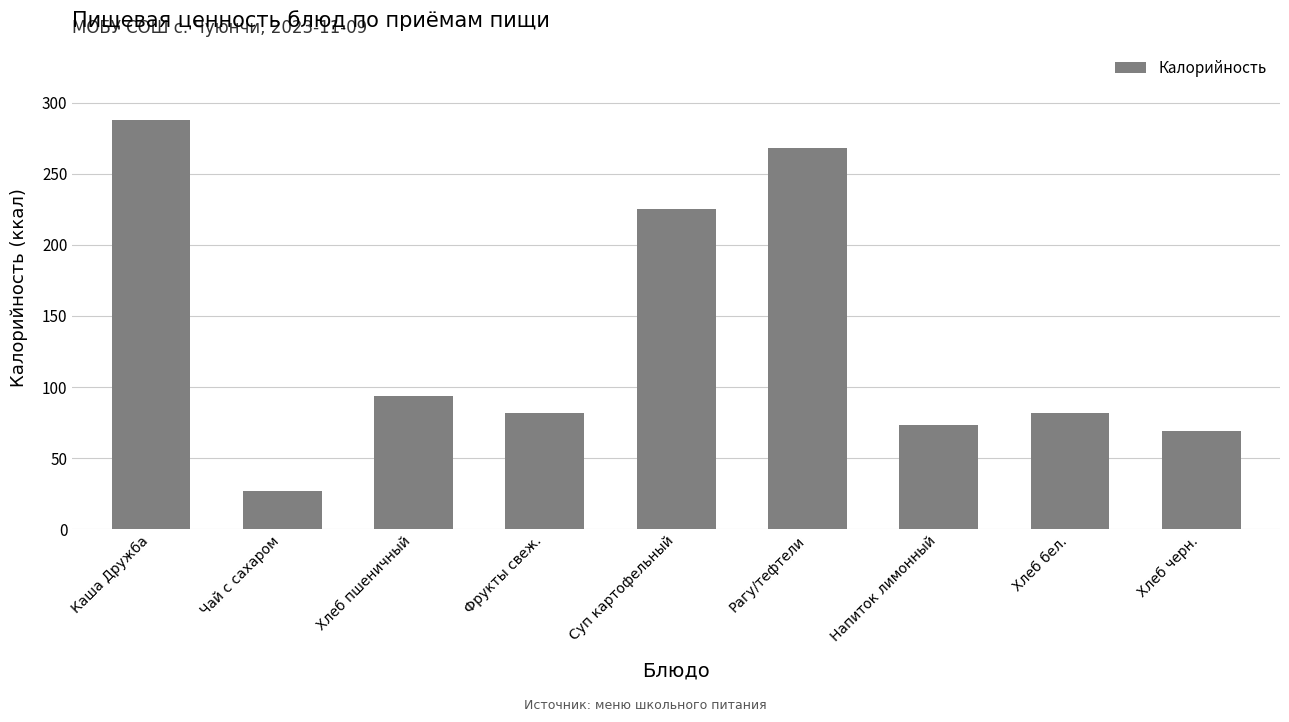

Does the chart contain stacked bars?

No